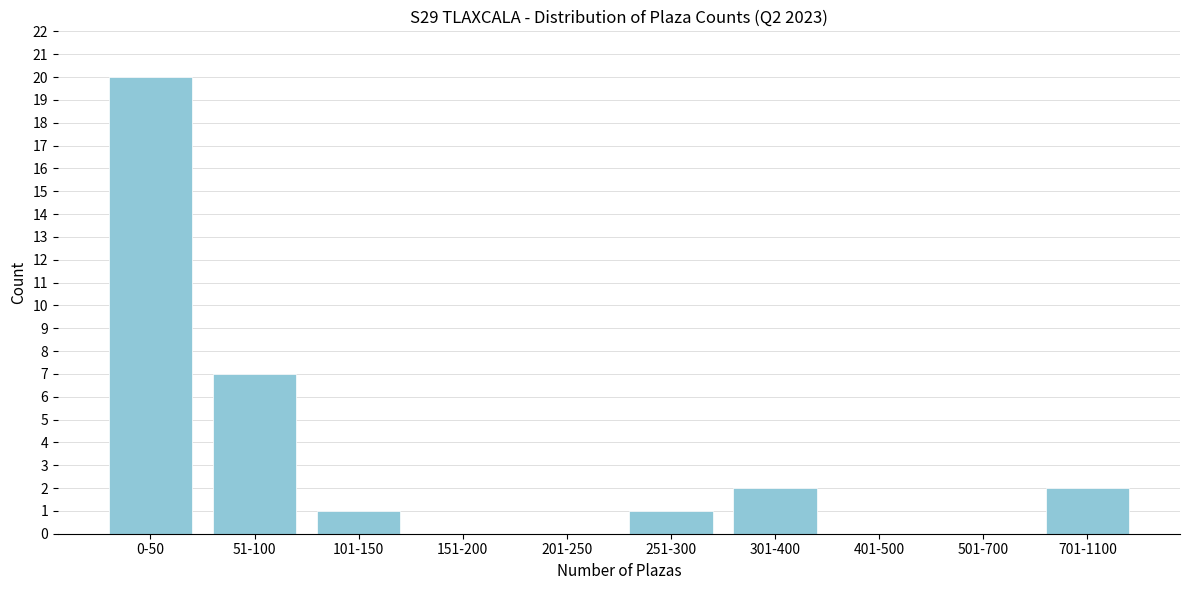

Reading left to right, transcribe all the data shown in this chart.

0-50=20	51-100=7	101-150=1	151-200=0	201-250=0	251-300=1	301-400=2	401-500=0	501-700=0	701-1100=2